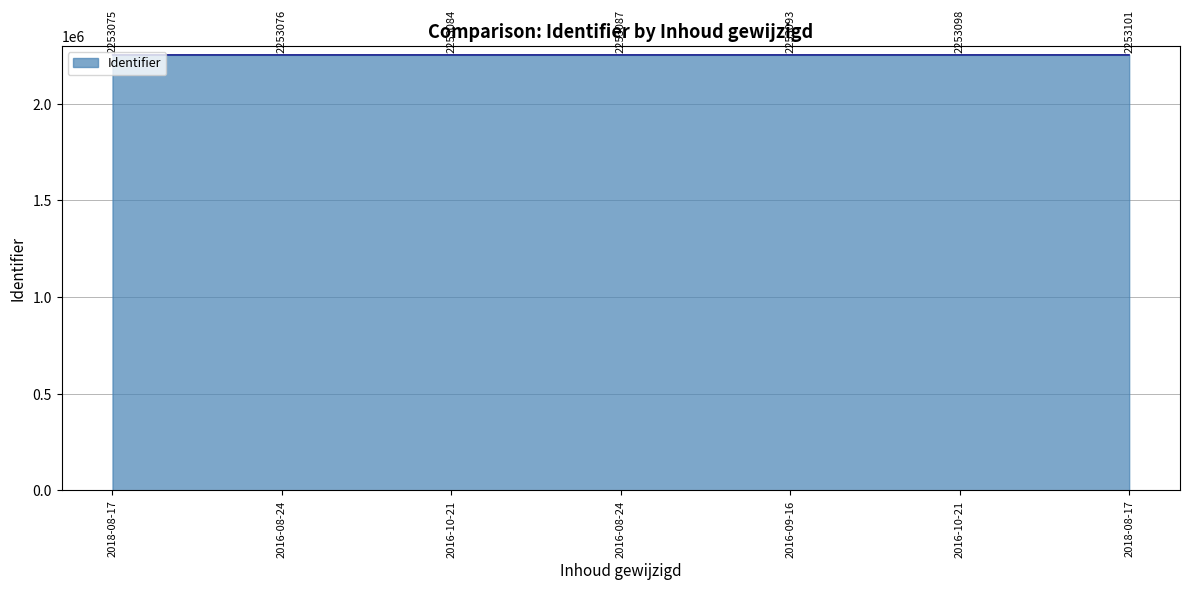

What is the change in value from 2016-09-16 to 2018-08-17?

+8